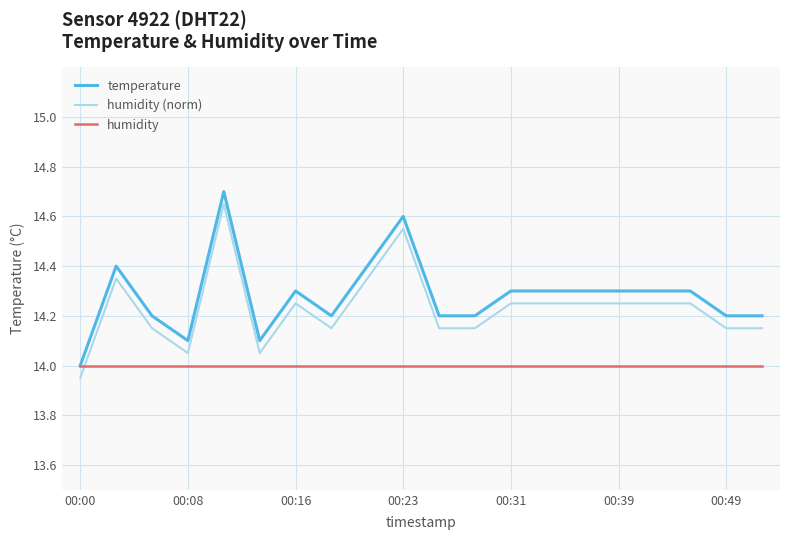

True or false: humidity (norm) and temperature cross at least once.

False